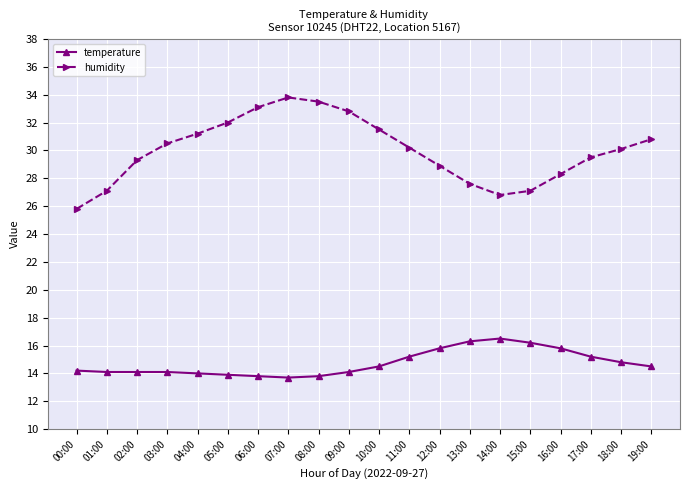

What is the approximate value of temperature at 02:00?

14.1